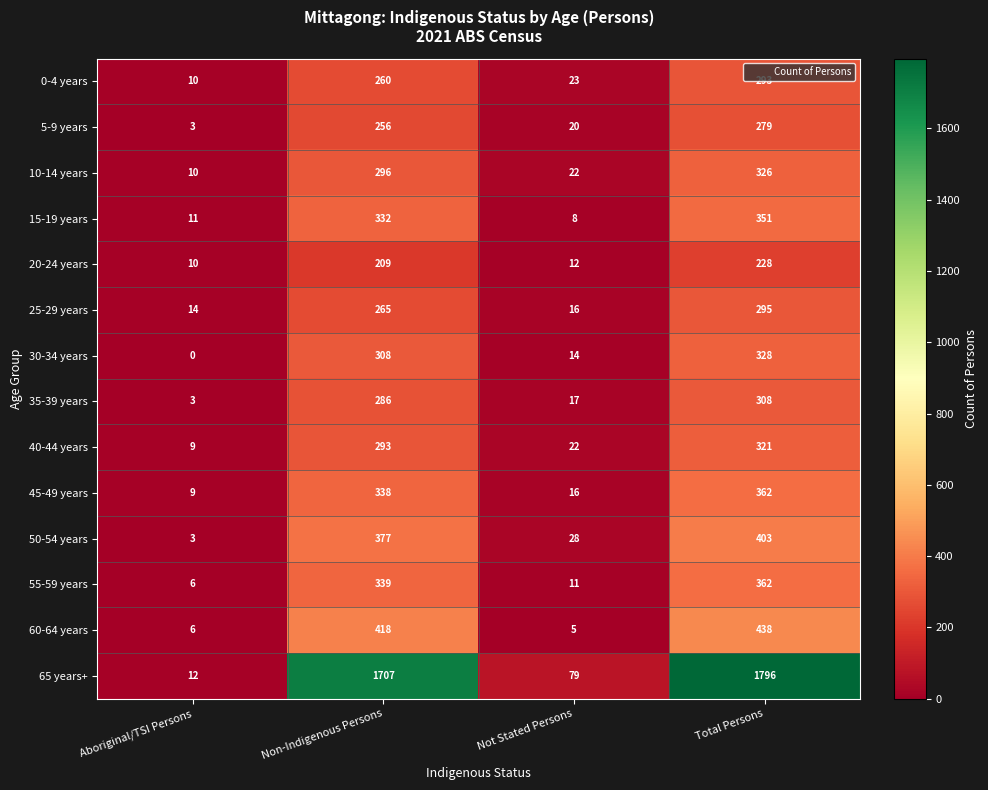

At how many categories does at least one series exceed 295?

2